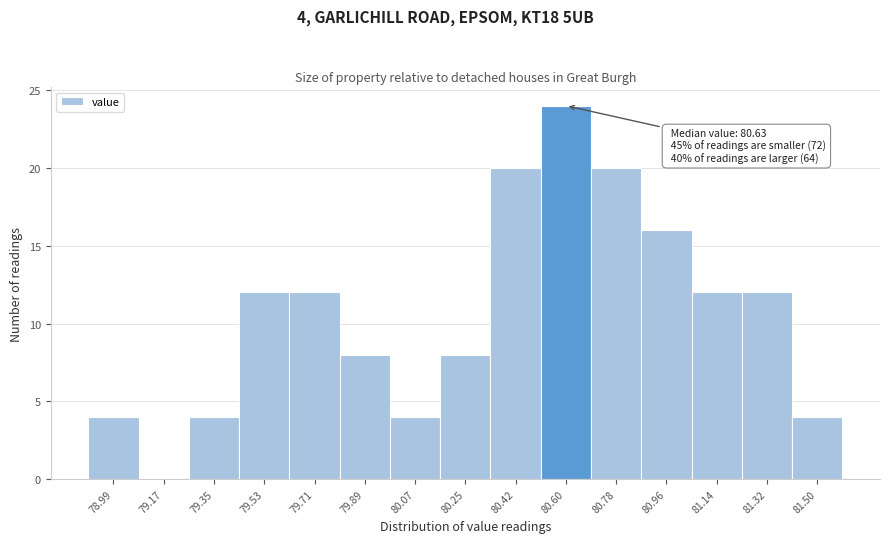

Reading left to right, extract all data points from this chart.

78.99=4	79.17=0	79.35=4	79.53=12	79.71=12	79.89=8	80.07=4	80.25=8	80.42=20	80.60=24	80.78=20	80.96=16	81.14=12	81.32=12	81.50=4